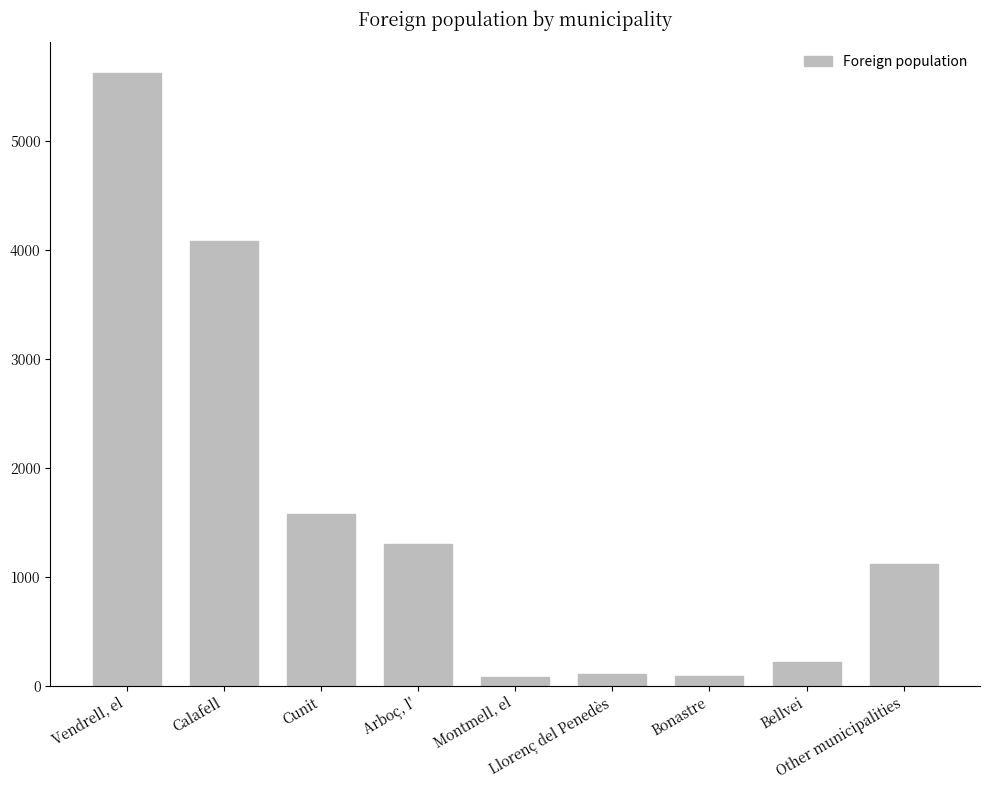

What is the approximate value at Montmell, el, to the nearest 100?

100